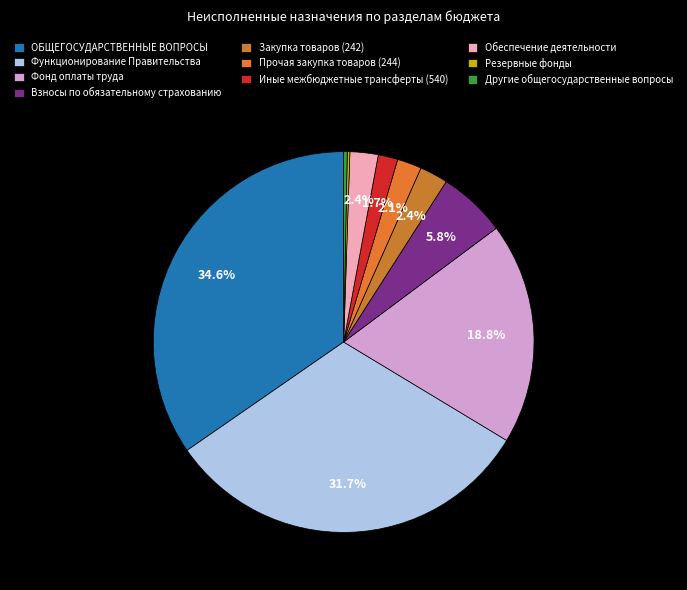

How much of the chart is everything except Взносы по обязательному страхованию?

94.2%